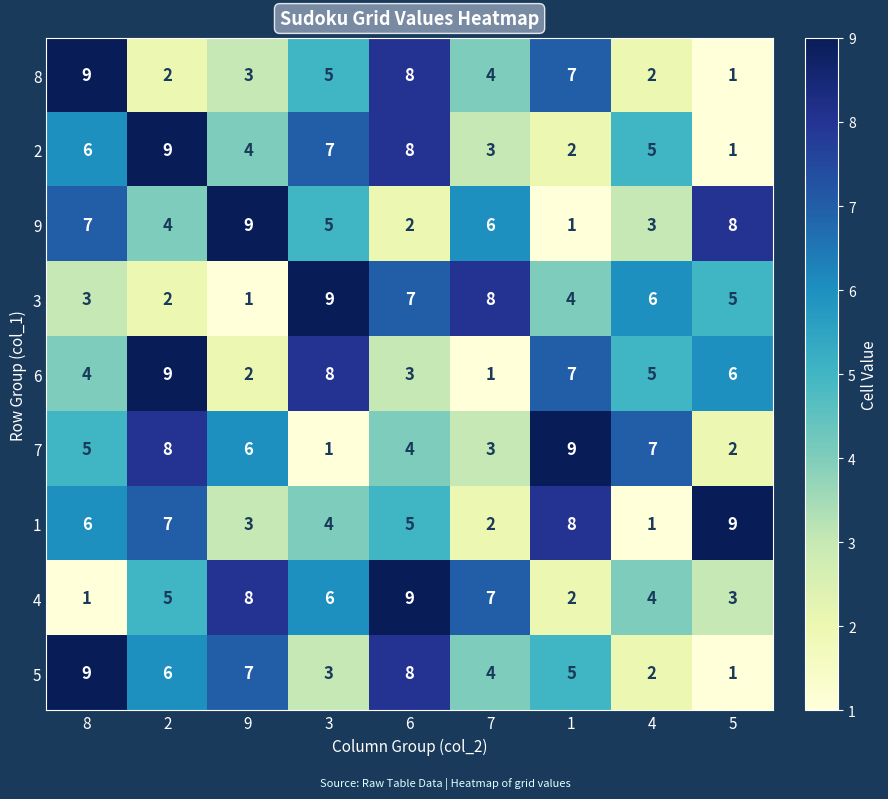

At which category is the sum across all series the highest?

6